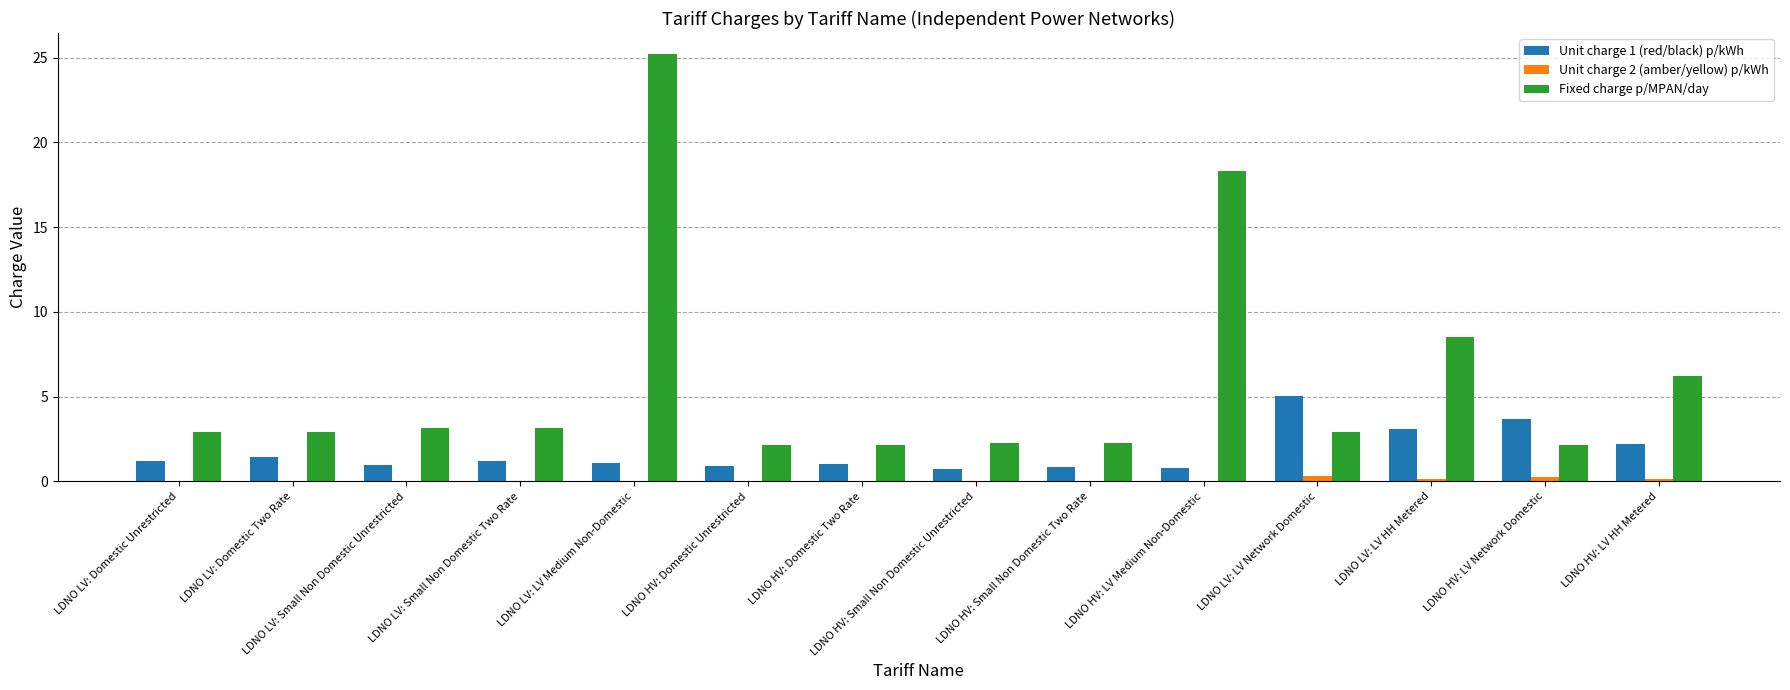

Between LDNO HV: Small Non Domestic Two Rate and LDNO LV: LV HH Metered, which series saw the biggest shift?

Fixed charge p/MPAN/day